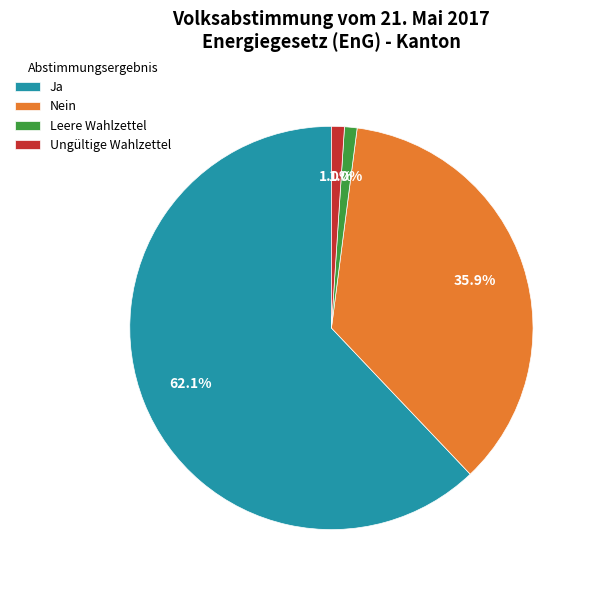

True or false: Leere Wahlzettel accounts for 11% of the total.

False